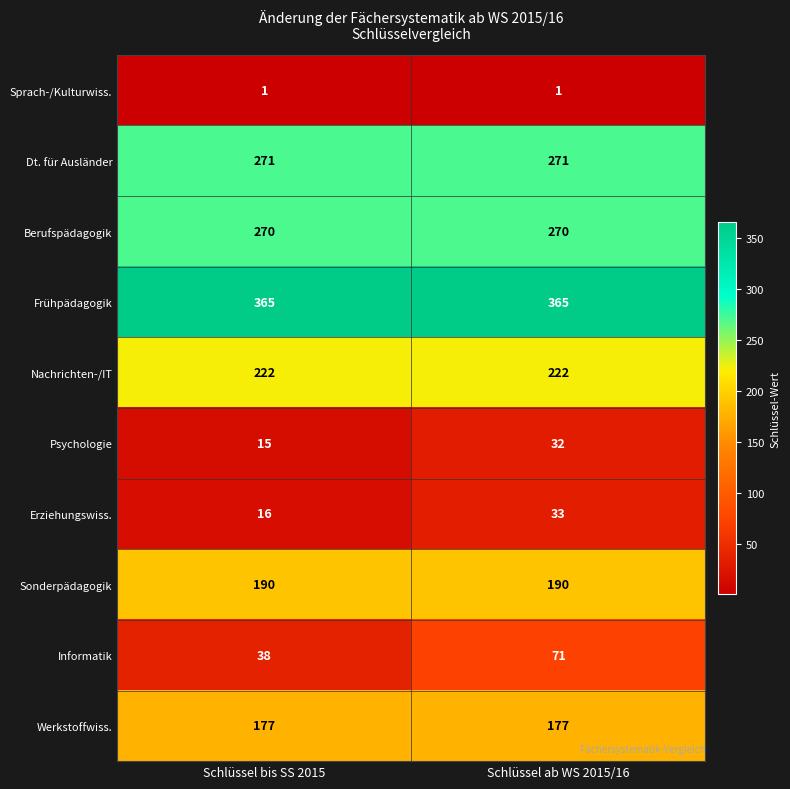

Reading right to left, list all the values displayed in this chart.

Sprach-/Kulturwiss.: 1	1
Dt. für Ausländer: 271	271
Berufspädagogik: 270	270
Frühpädagogik: 365	365
Nachrichten-/IT: 222	222
Psychologie: 32	15
Erziehungswiss.: 33	16
Sonderpädagogik: 190	190
Informatik: 71	38
Werkstoffwiss.: 177	177